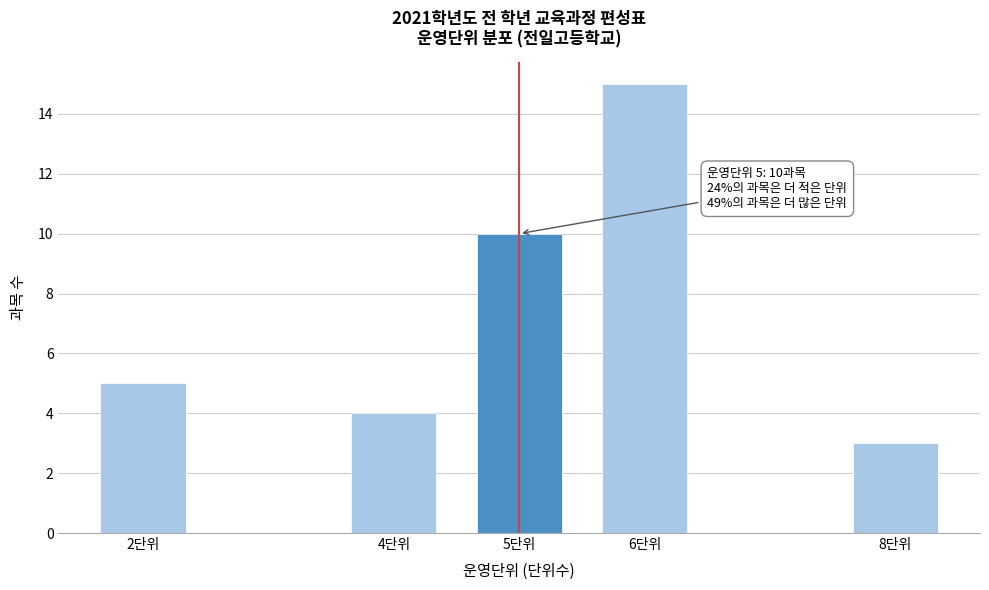

Reading left to right, extract all data points from this chart.

2단위=5	4단위=4	5단위=10	6단위=15	8단위=3